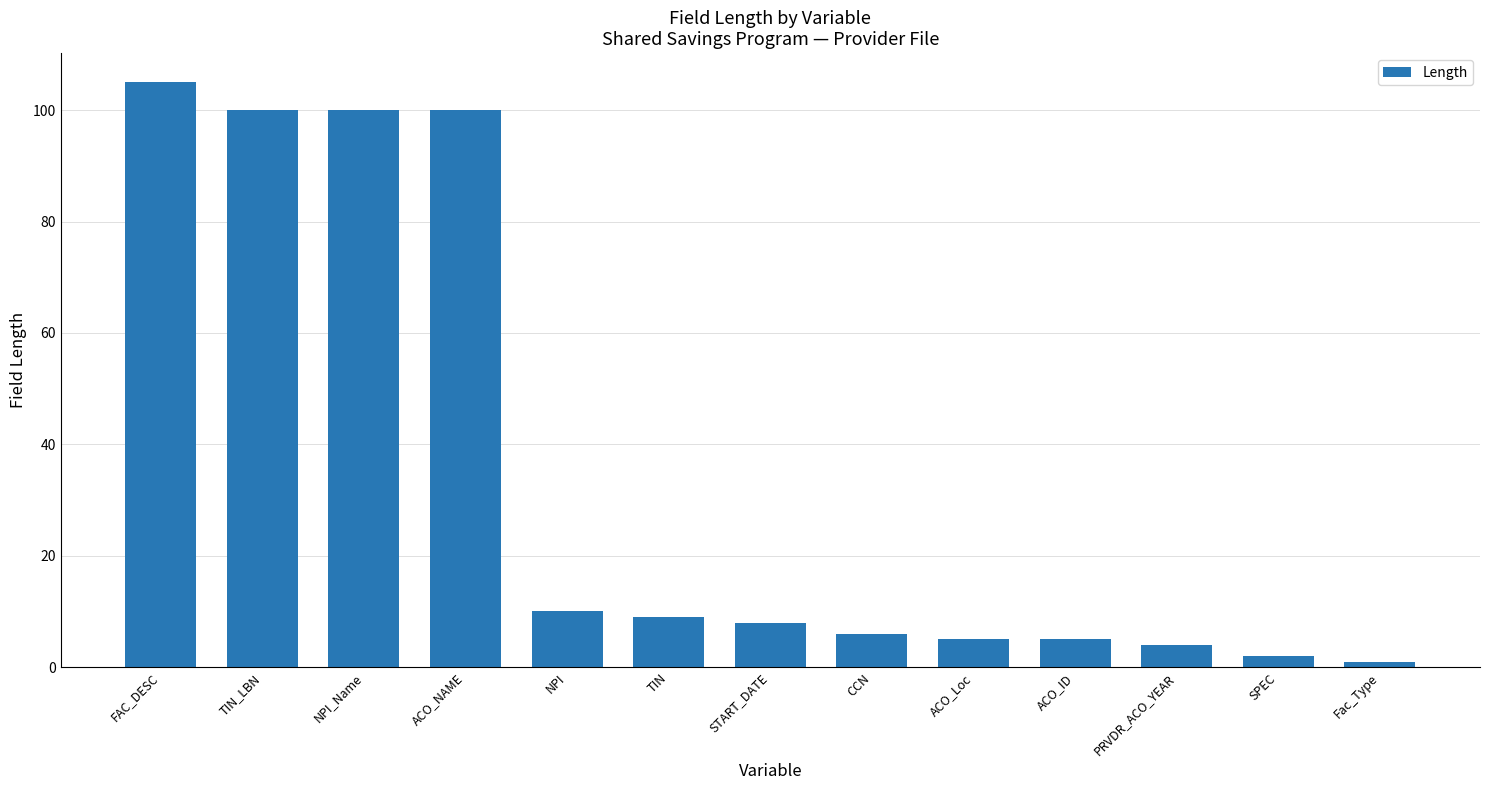

Is it true that the value at ACO_NAME is 100?

True